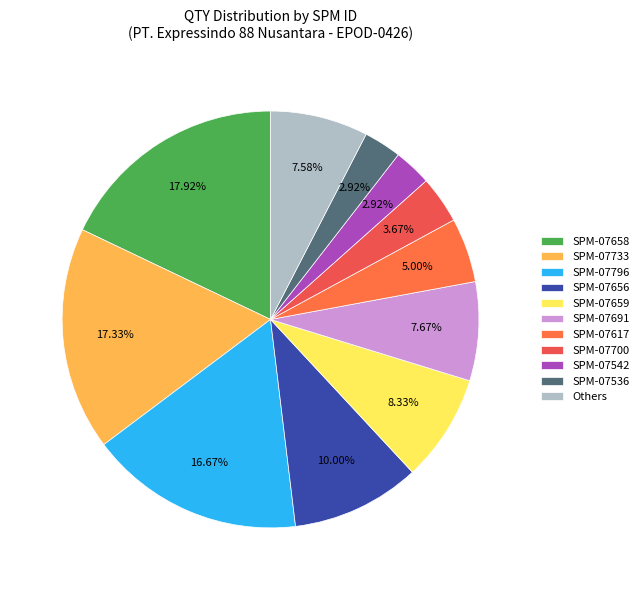

How many segments does this pie chart have?

11